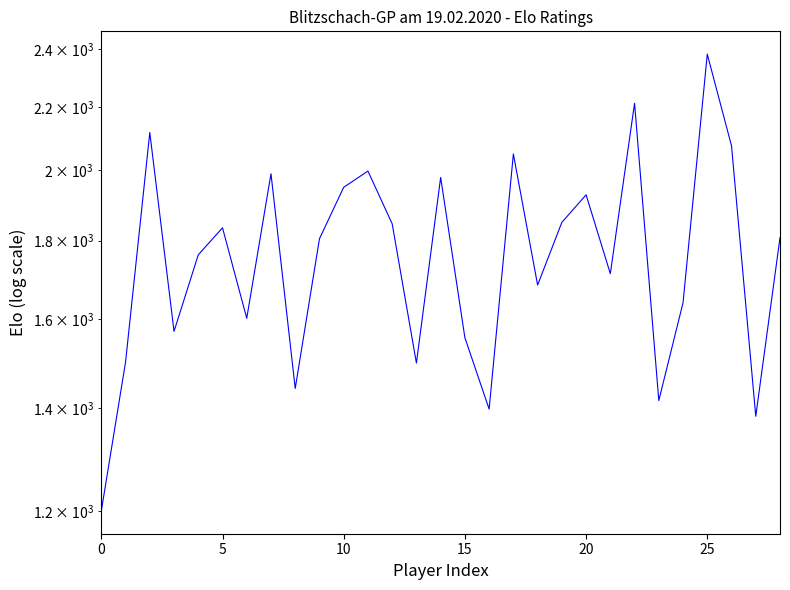

What is the value of the 2nd point from the left?

1500